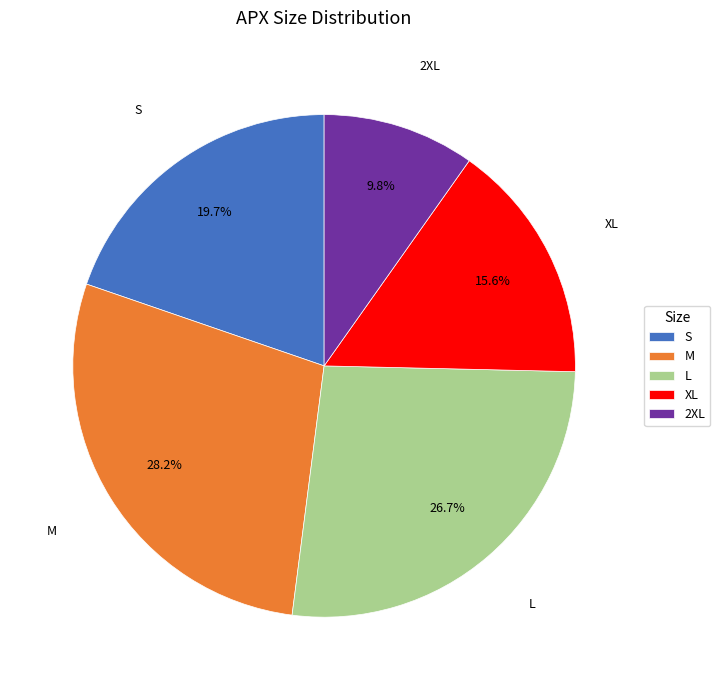

Does any single category account for the majority?

No